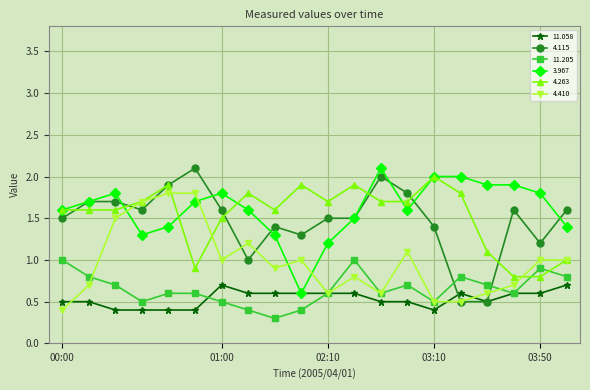

What are all the series names shown in the legend?

11.058, 4.115, 11.205, 3.967, 4.263, 4.410